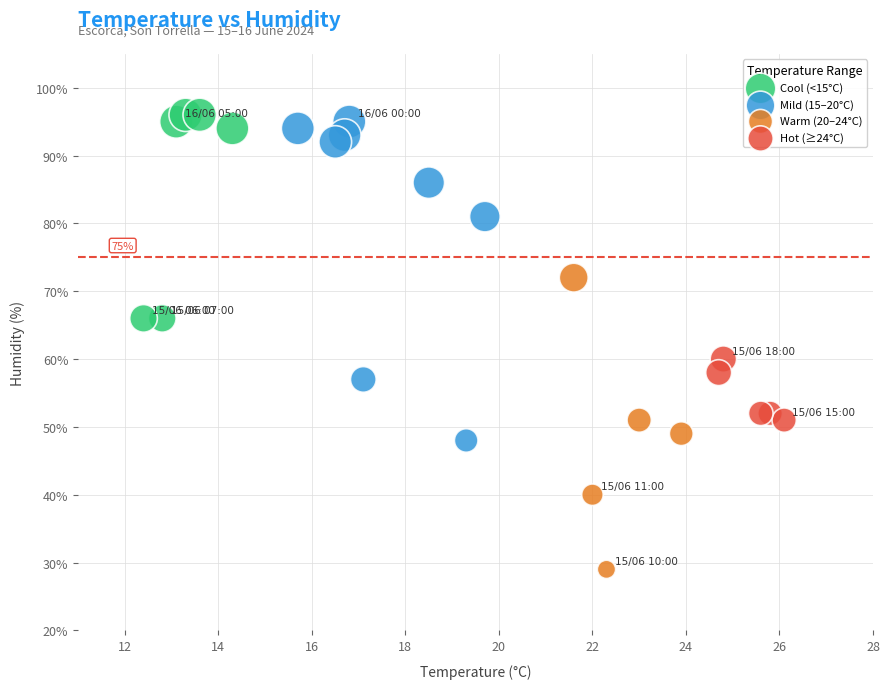

Which series has the widest spread of Y values?

Mild (15–20°C)